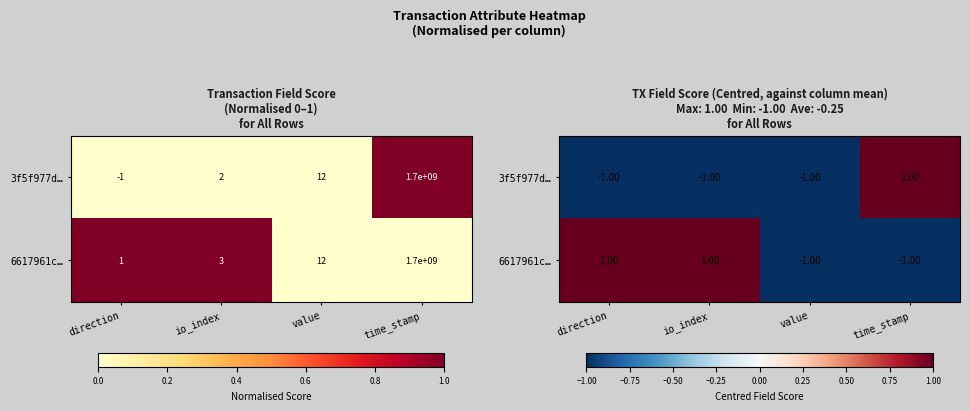

Which series has the largest total across all categories?

6617961c…